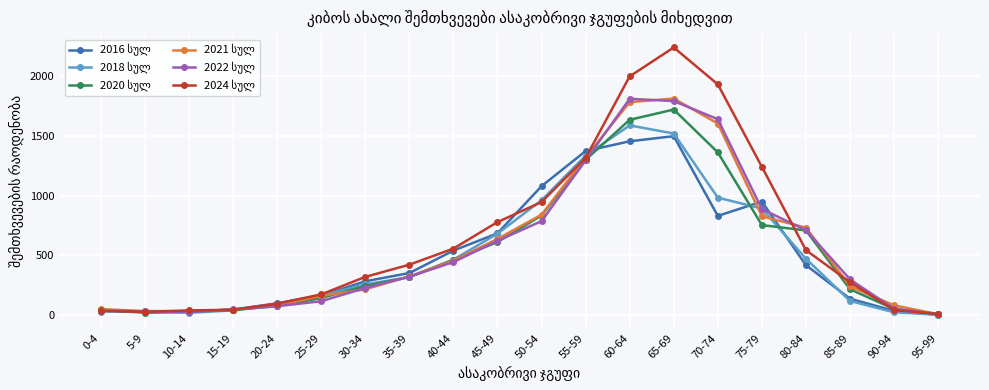

Which category has the highest value across all series?

65-69